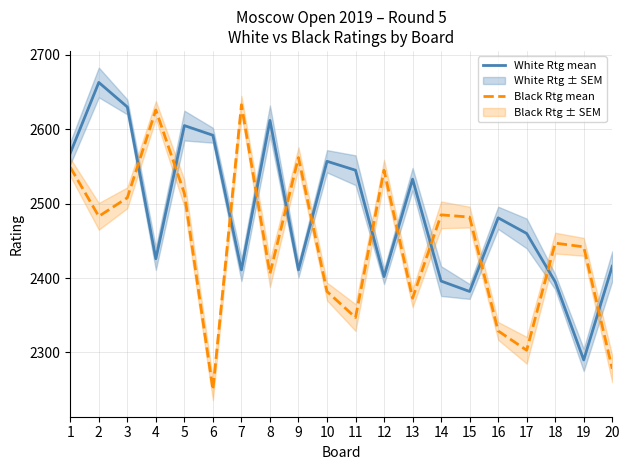

What is the difference between the White Rtg mean values at 10 and 6?

35